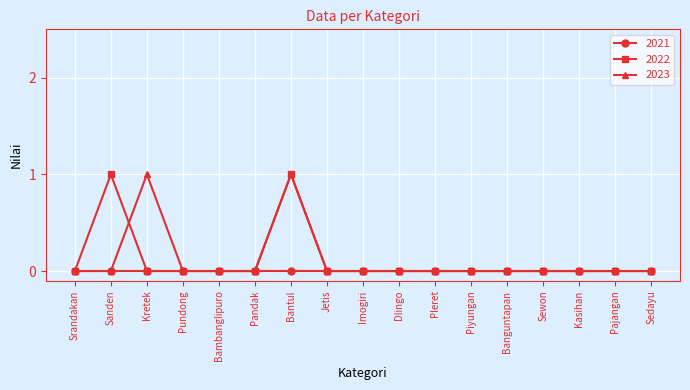

True or false: 2022 has more than 1 points higher than both neighbors.

True